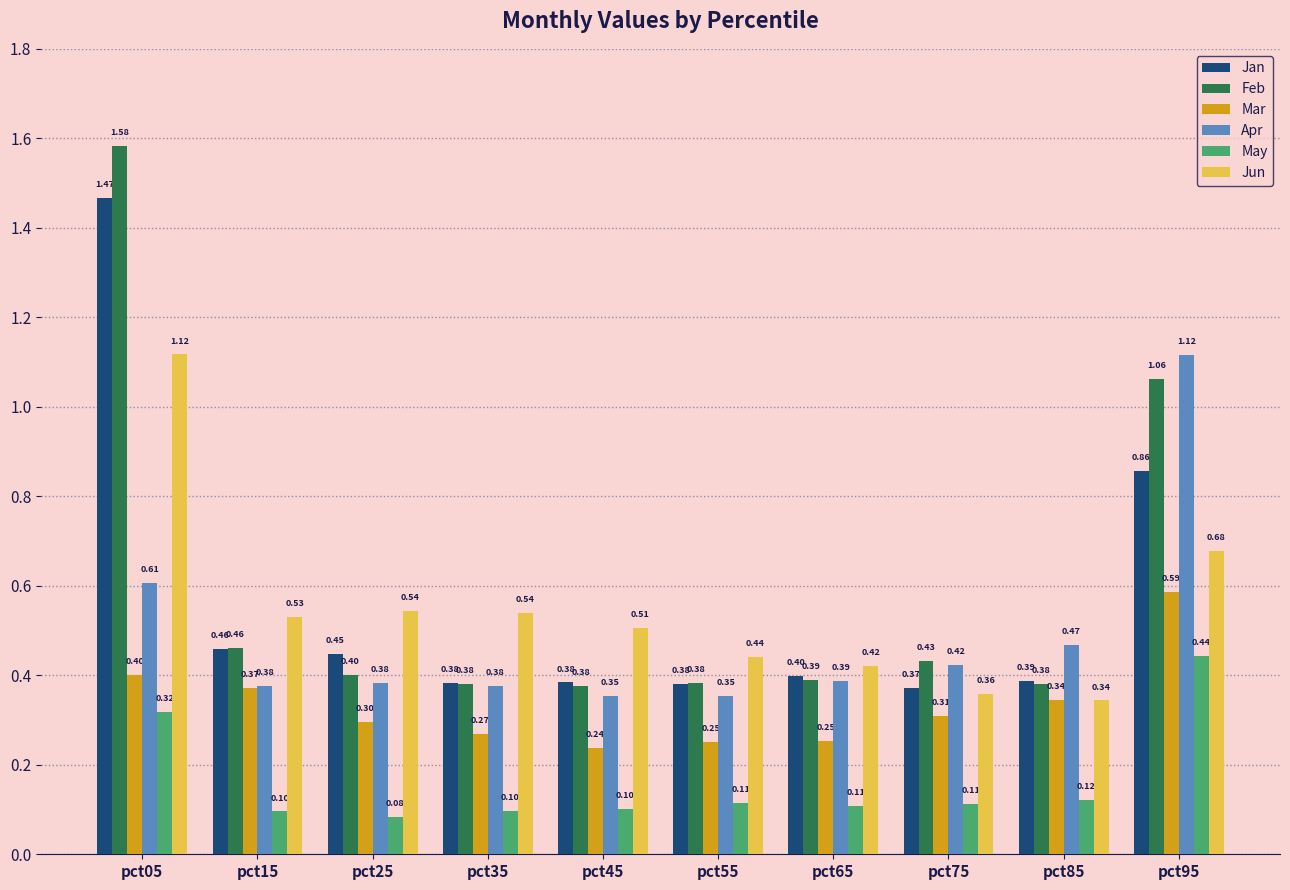

Rank the series at pct75 from highest to lowest value.

Feb, Apr, Jan, Jun, Mar, May